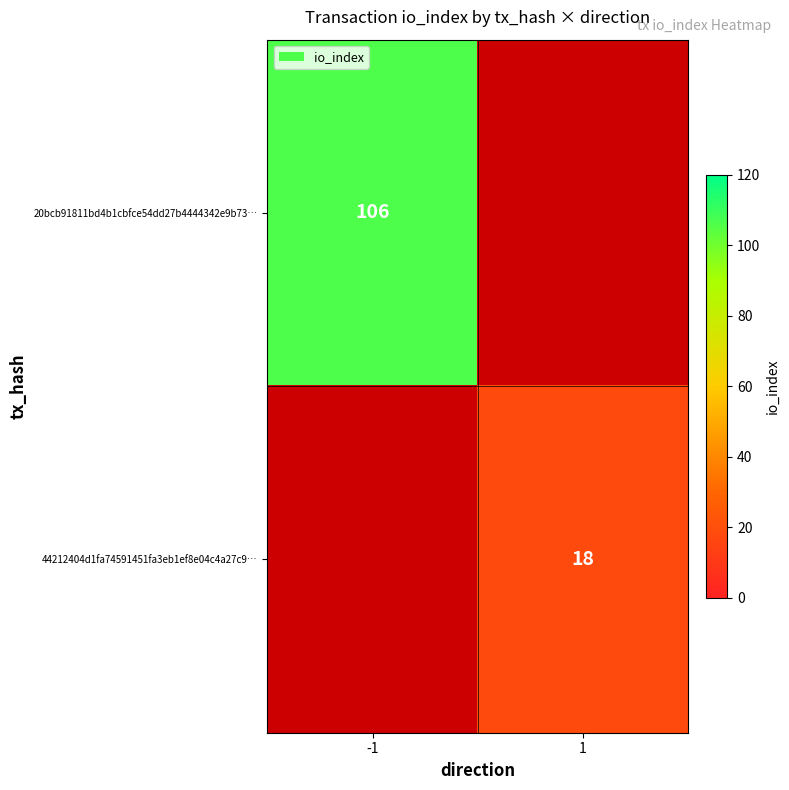

How many series are shown in this chart?

2